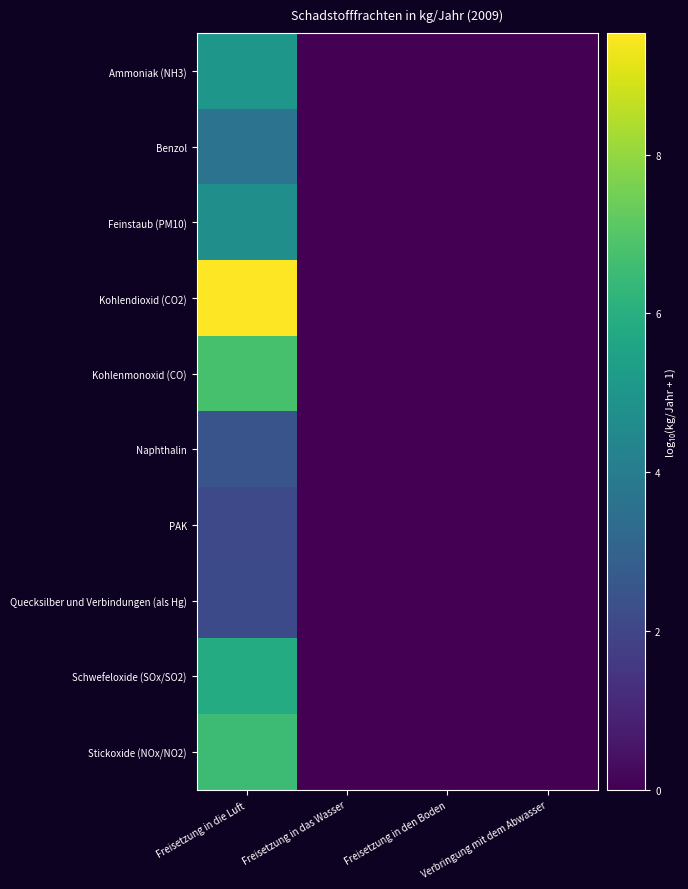

What is the difference between the highest and lowest values at Freisetzung in die Luft?

7.4